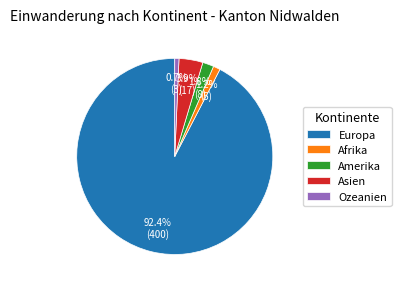

How many segments does this pie chart have?

5